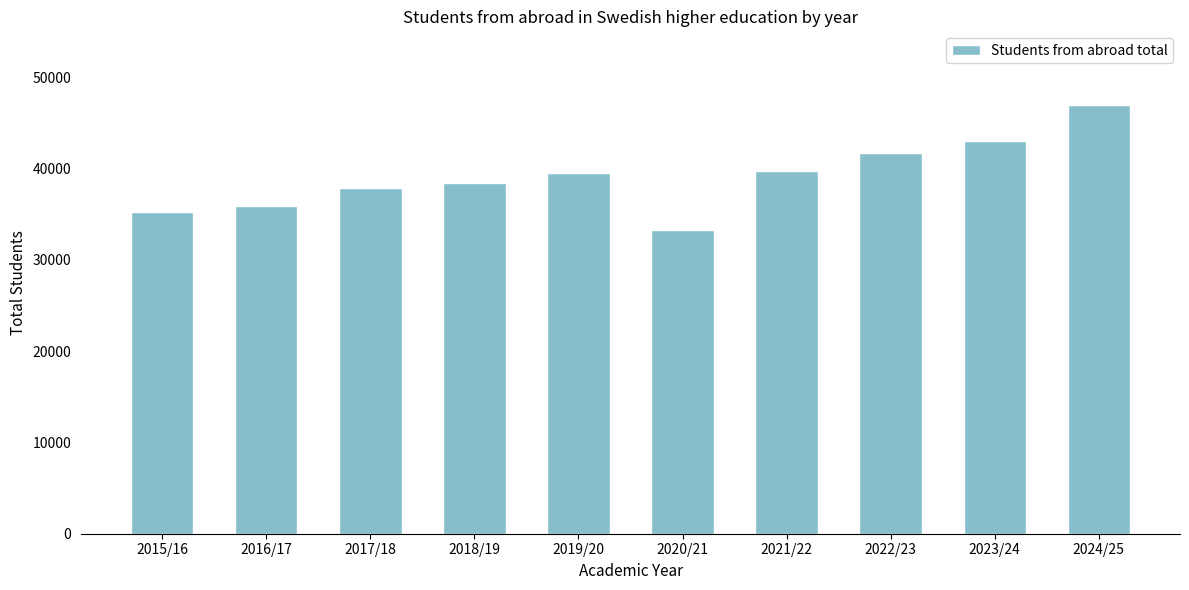

What is the difference between the maximum and minimum values?

13700